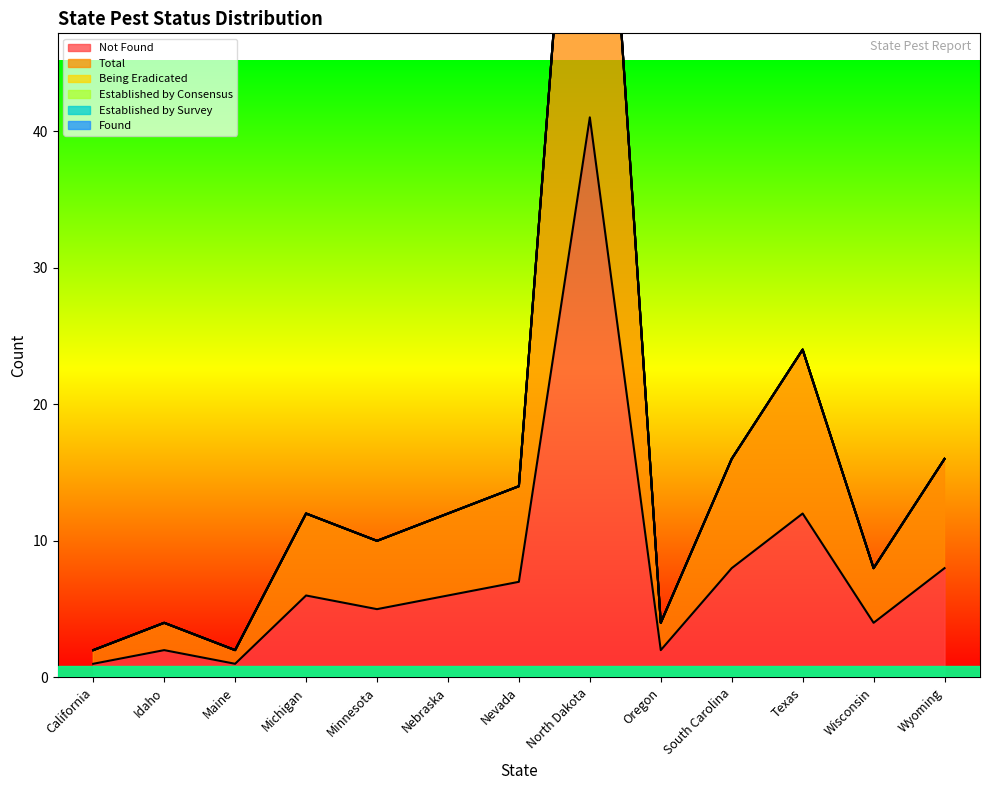

At which category is the sum across all series the highest?

North Dakota